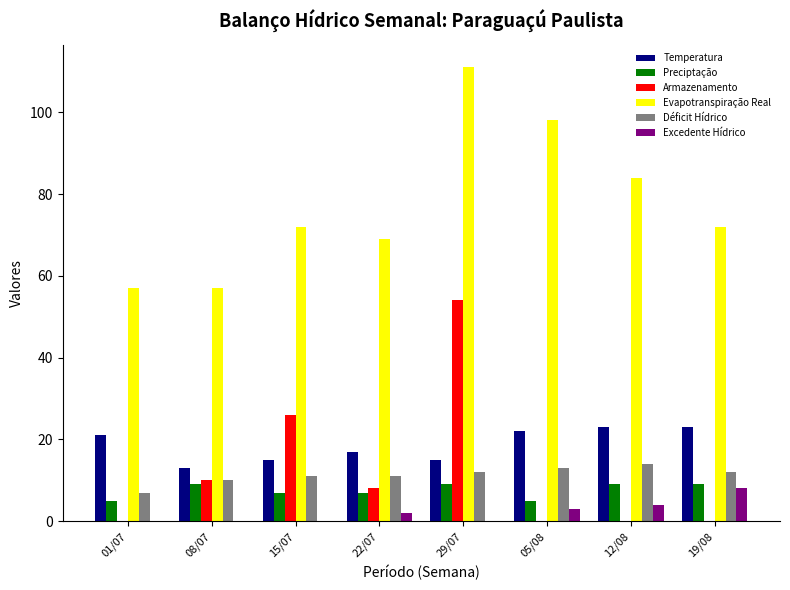

What are all the series names shown in the legend?

Temperatura, Preciptação, Armazenamento, Evapotranspiração Real, Déficit Hídrico, Excedente Hídrico